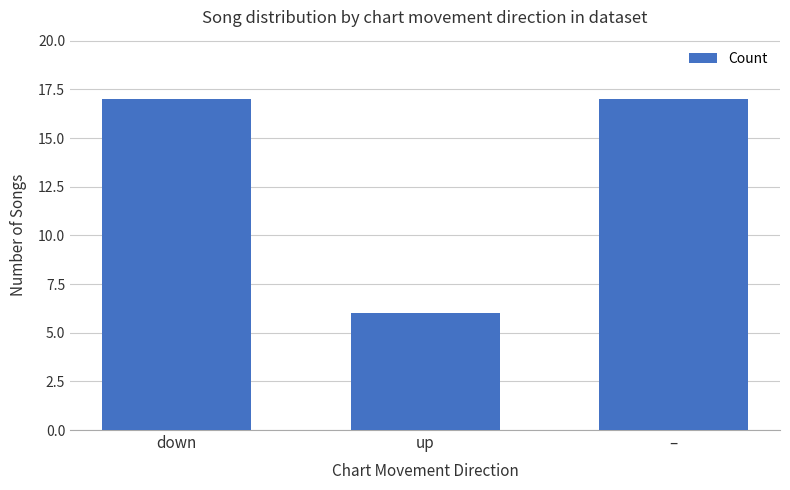

What is the maximum value shown in the chart?

17